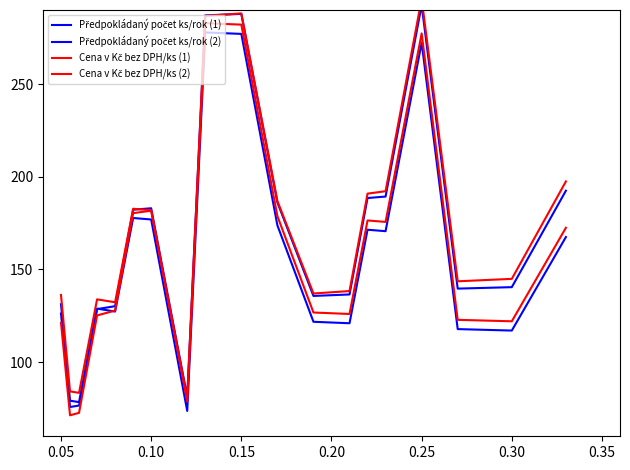

The Předpokládaný počet ks/rok (1) series shows 292.6 at 0.25. True or false?

True